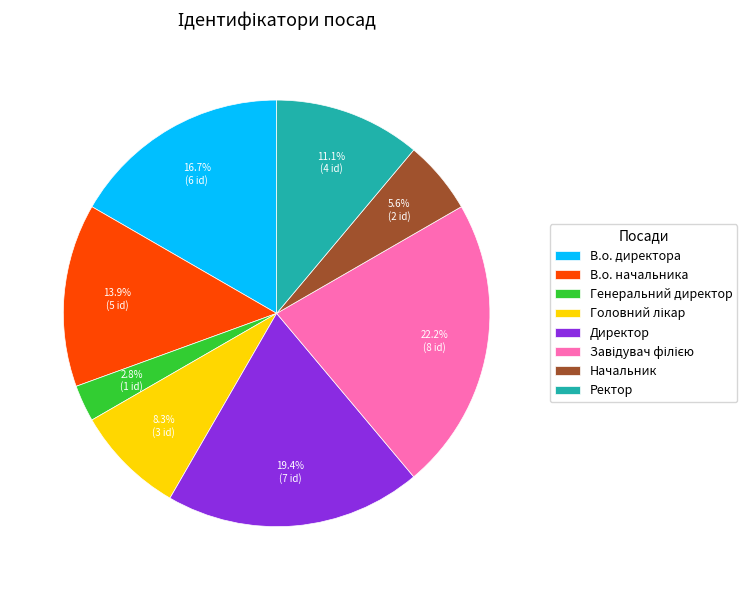

Is there any slice that represents more than half of the pie?

No